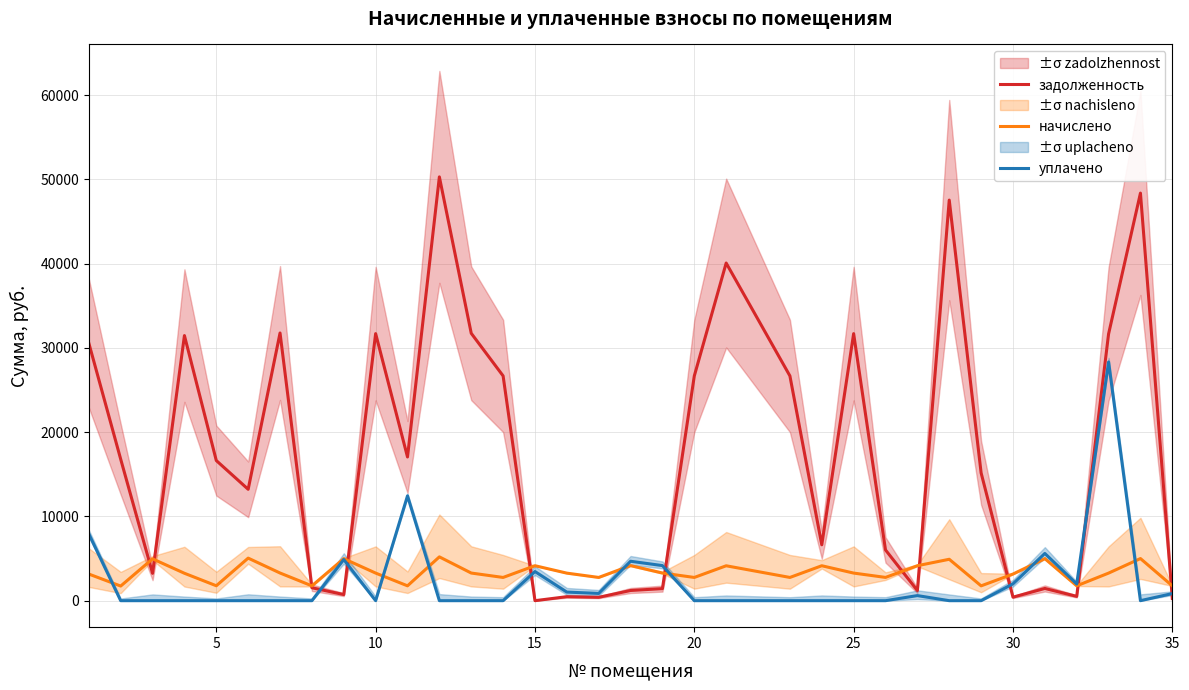

What is the maximum value for уплачено?

28323.8